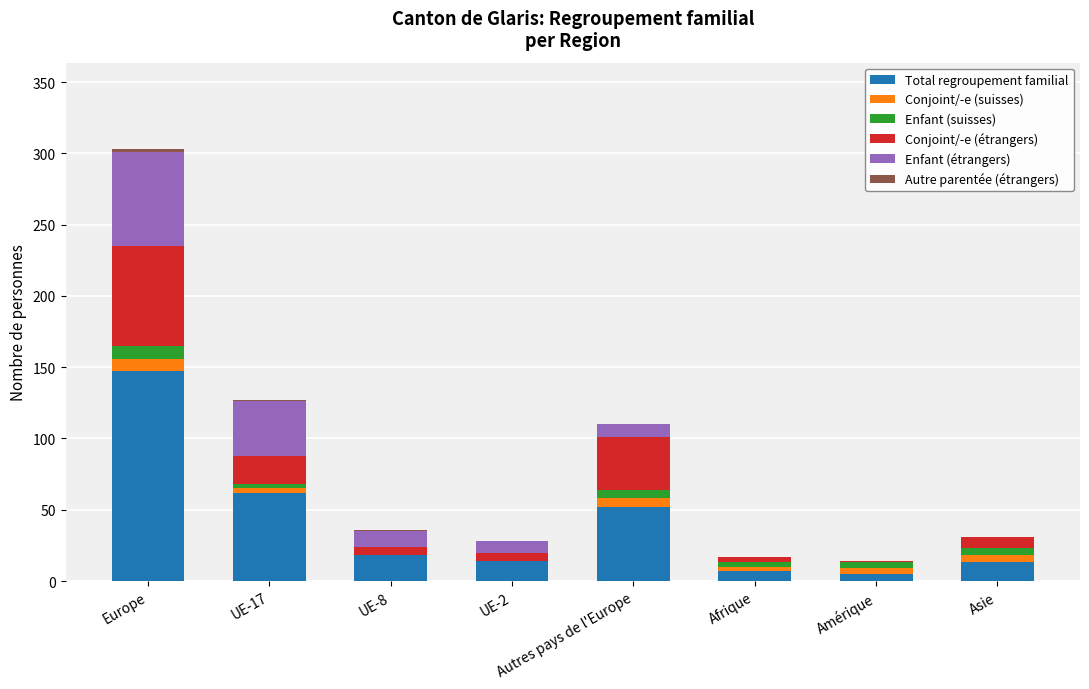

What is the highest value of the Total regroupement familial series?

147